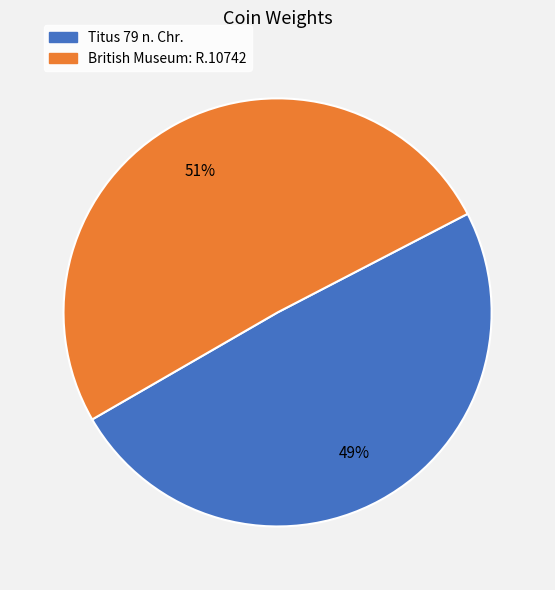

To the nearest percent, what is the average slice percentage?

50%